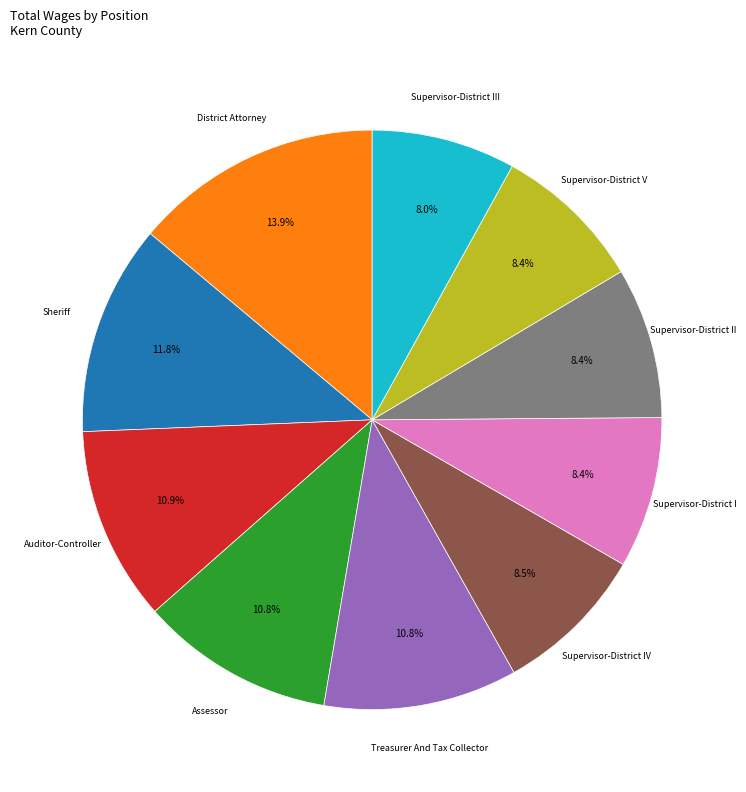

Does any single category account for the majority?

No